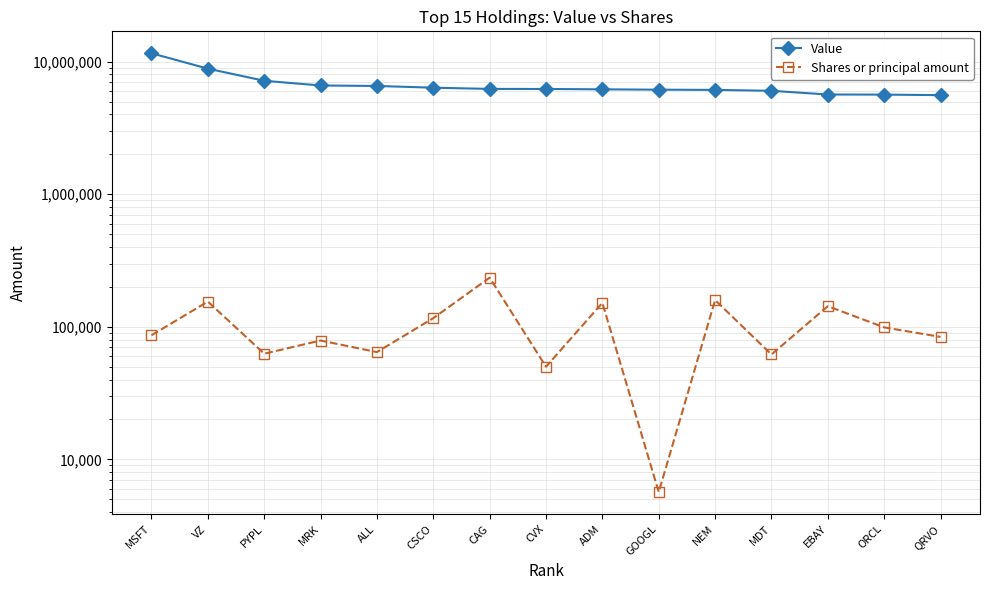

Reading left to right, what are all the values shown in this chart?

Value: 11558000	8848000	7168000	6606000	6550000	6357000	6223000	6217000	6178000	6141000	6118000	6022000	5648000	5637000	5586000
Shares or principal amount: 86283	154876	62628	78778	64415	116145	234660	49962	151410	5671	159025	61830	142995	98945	83860